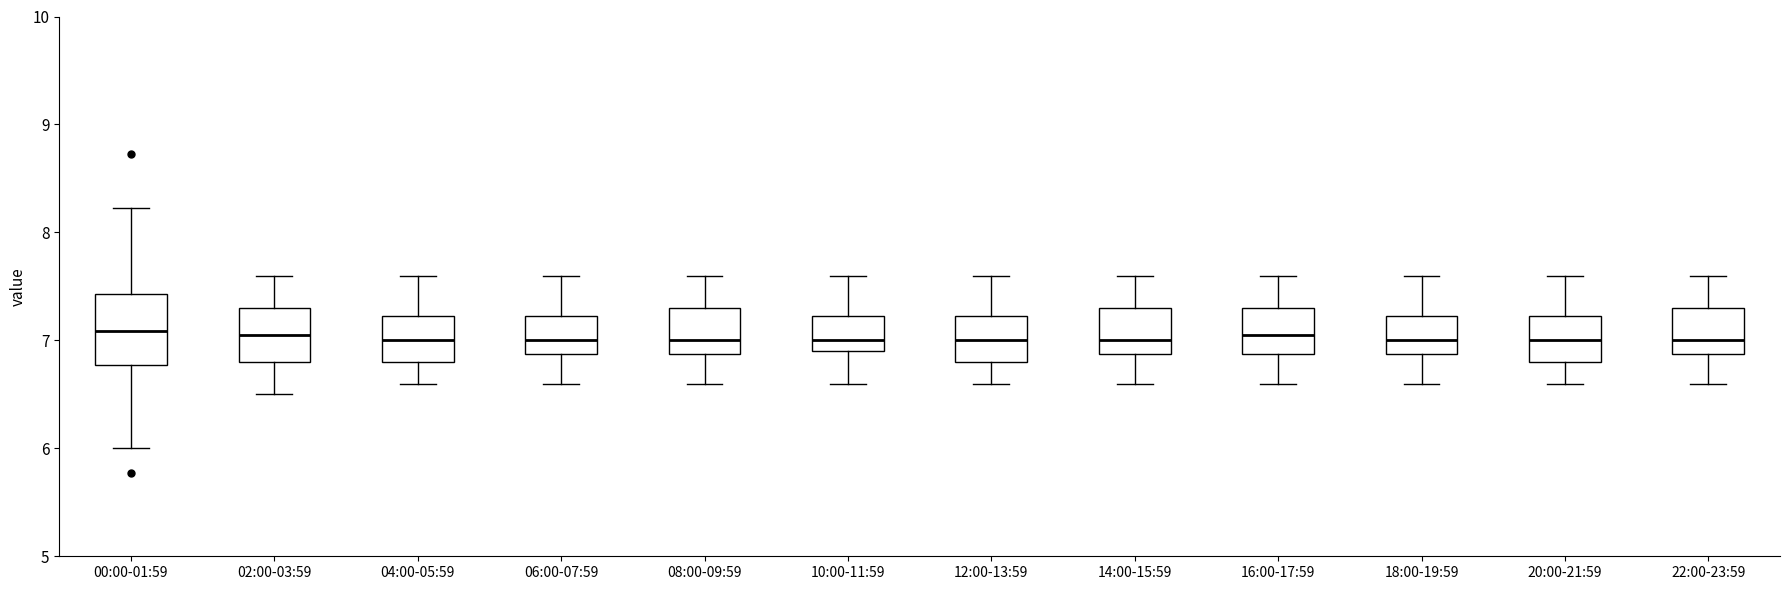

Reading left to right, transcribe this box plot: for each box, give where its median line is, the range the box spans, and where its two whiskers end, as read against the y-axis. The values are not printed on the chart, so give them approximately, as read against the axis.

00:00-01:59: median 7.1, box 6.8 to 7.4, whiskers 6.0 to 8.2
02:00-03:59: median 7.1, box 6.8 to 7.3, whiskers 6.5 to 7.6
04:00-05:59: median 7.0, box 6.8 to 7.2, whiskers 6.6 to 7.6
06:00-07:59: median 7.0, box 6.9 to 7.2, whiskers 6.6 to 7.6
08:00-09:59: median 7.0, box 6.9 to 7.3, whiskers 6.6 to 7.6
10:00-11:59: median 7.0, box 6.9 to 7.2, whiskers 6.6 to 7.6
12:00-13:59: median 7.0, box 6.8 to 7.2, whiskers 6.6 to 7.6
14:00-15:59: median 7.0, box 6.9 to 7.3, whiskers 6.6 to 7.6
16:00-17:59: median 7.1, box 6.9 to 7.3, whiskers 6.6 to 7.6
18:00-19:59: median 7.0, box 6.9 to 7.2, whiskers 6.6 to 7.6
20:00-21:59: median 7.0, box 6.8 to 7.2, whiskers 6.6 to 7.6
22:00-23:59: median 7.0, box 6.9 to 7.3, whiskers 6.6 to 7.6